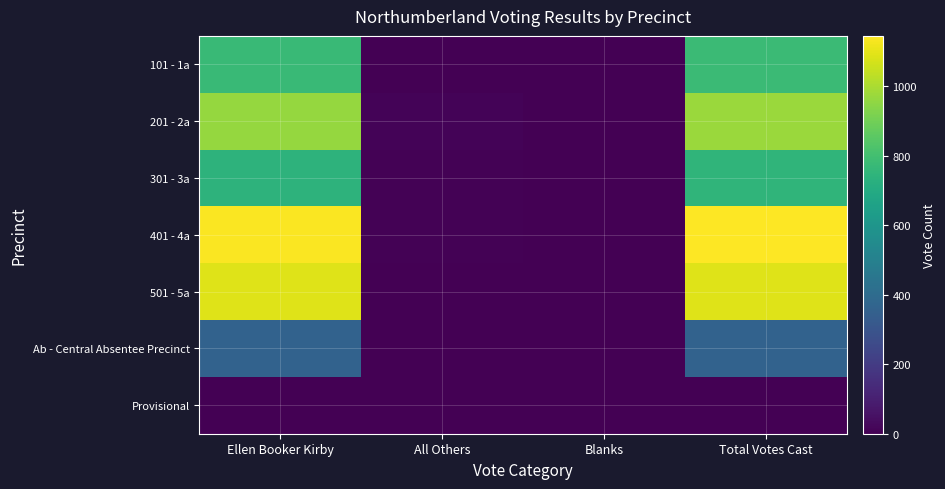

Rank the series by their maximum value, from lowest to highest.

Provisional, Ab - Central Absentee Precinct, 301 - 3a, 101 - 1a, 201 - 2a, 501 - 5a, 401 - 4a